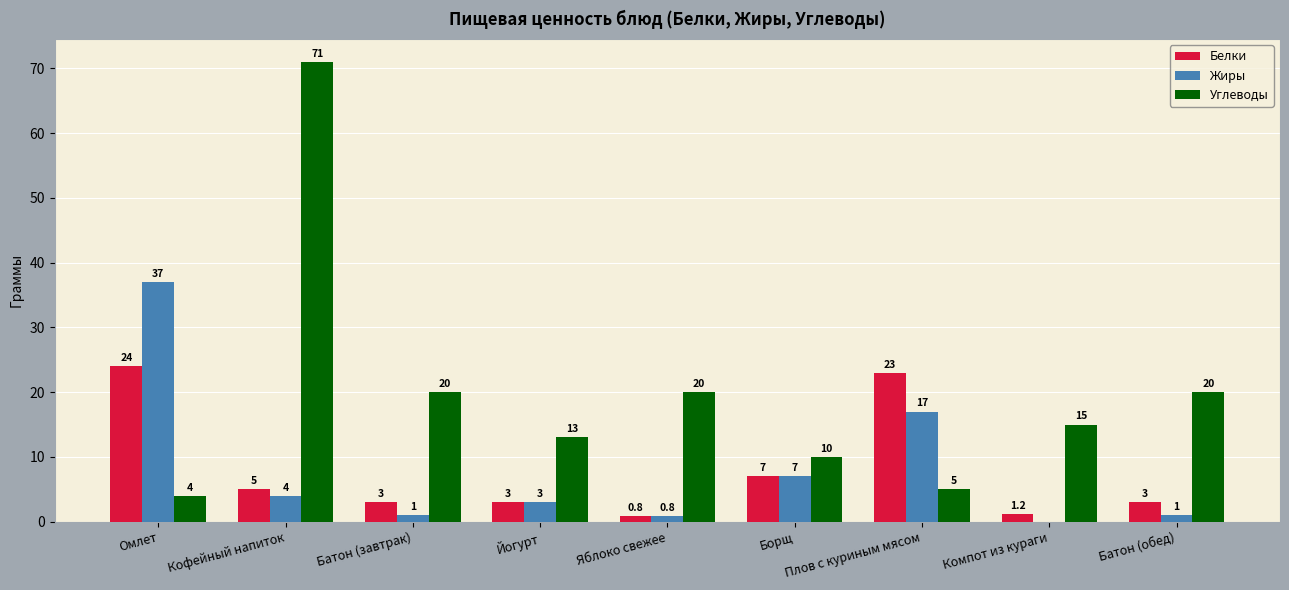

Which series has the largest total across all categories?

Углеводы